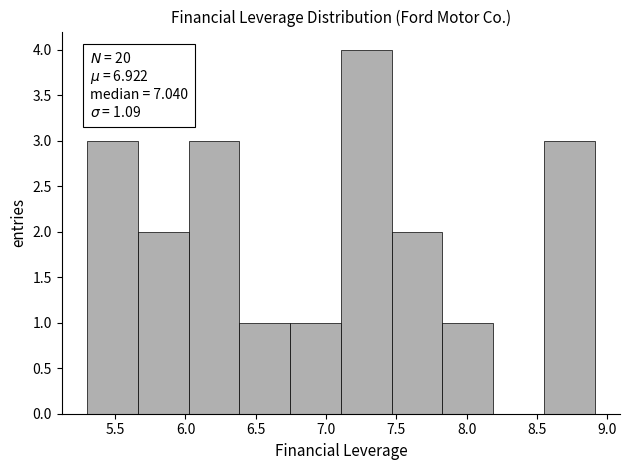

Over which range of the x-axis is the bar tallest?

7.10 to 7.45